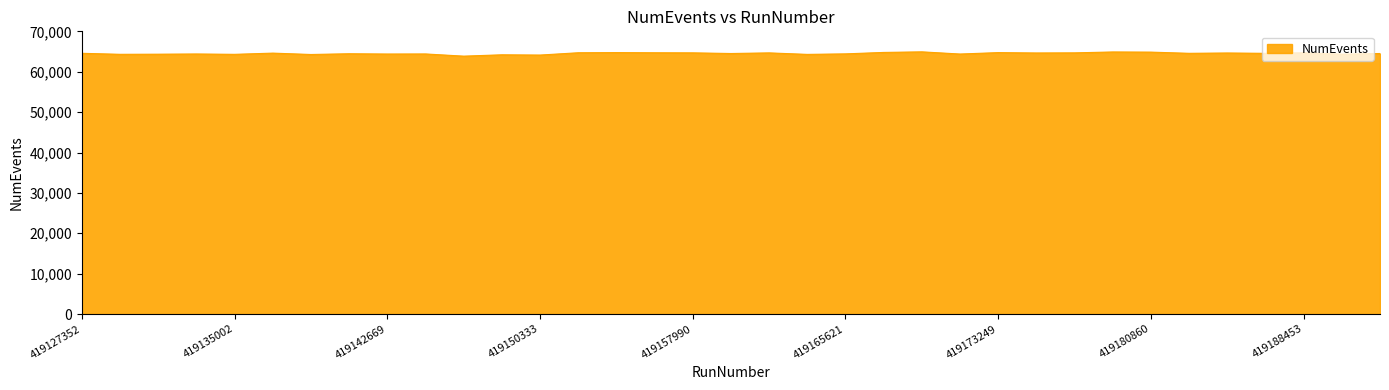

What is the minimum value shown in the chart?

63856